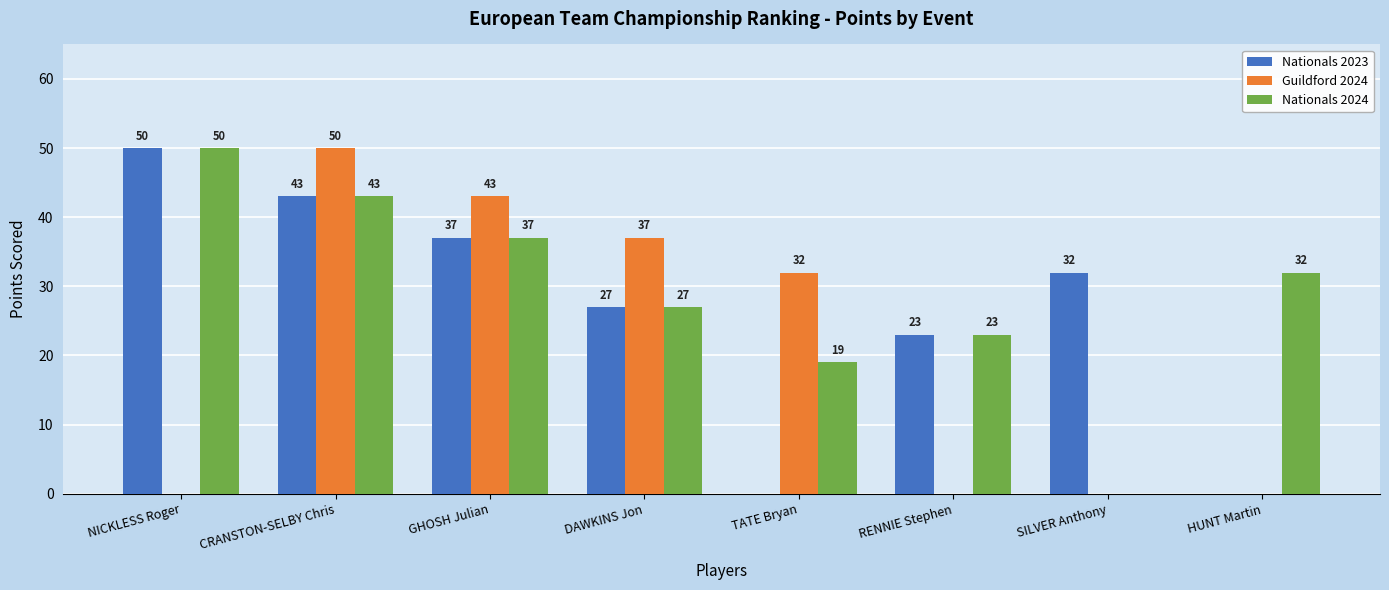

Is it true that Guildford 2024 equals 32 at TATE Bryan?

True